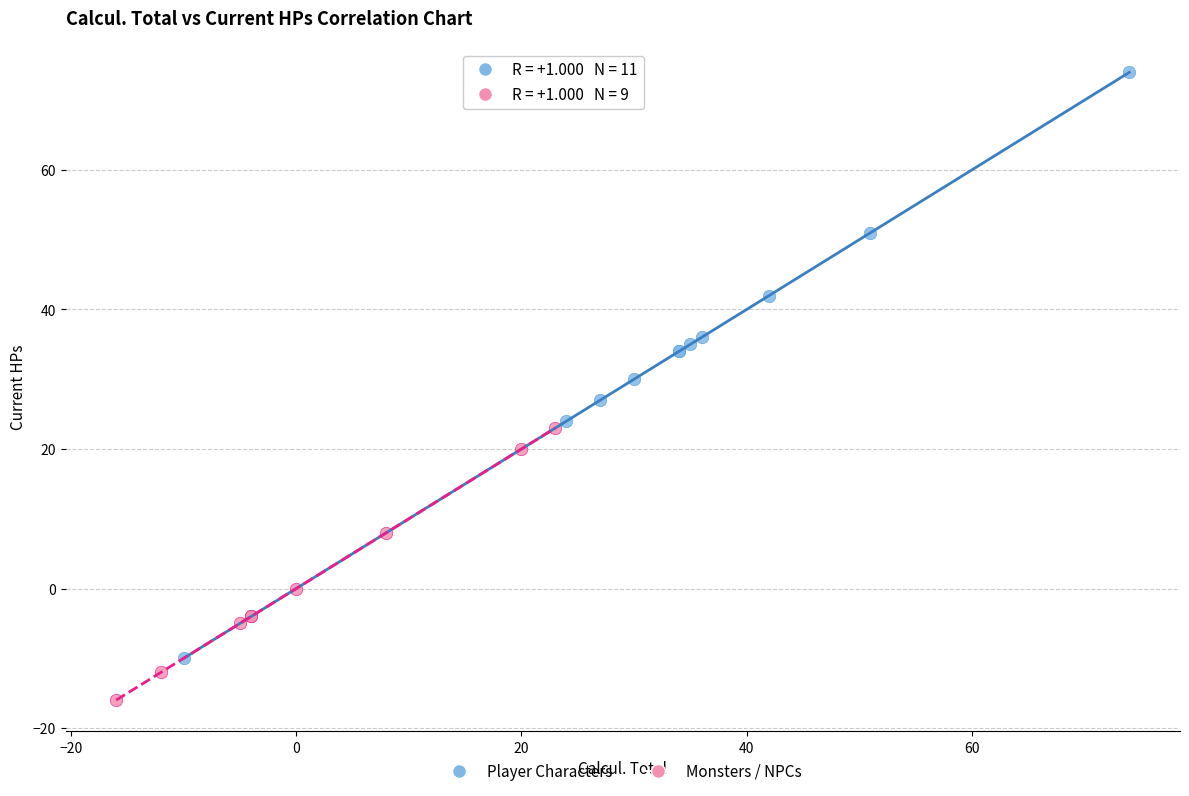

Which series has the widest spread of Y values?

Player Characters